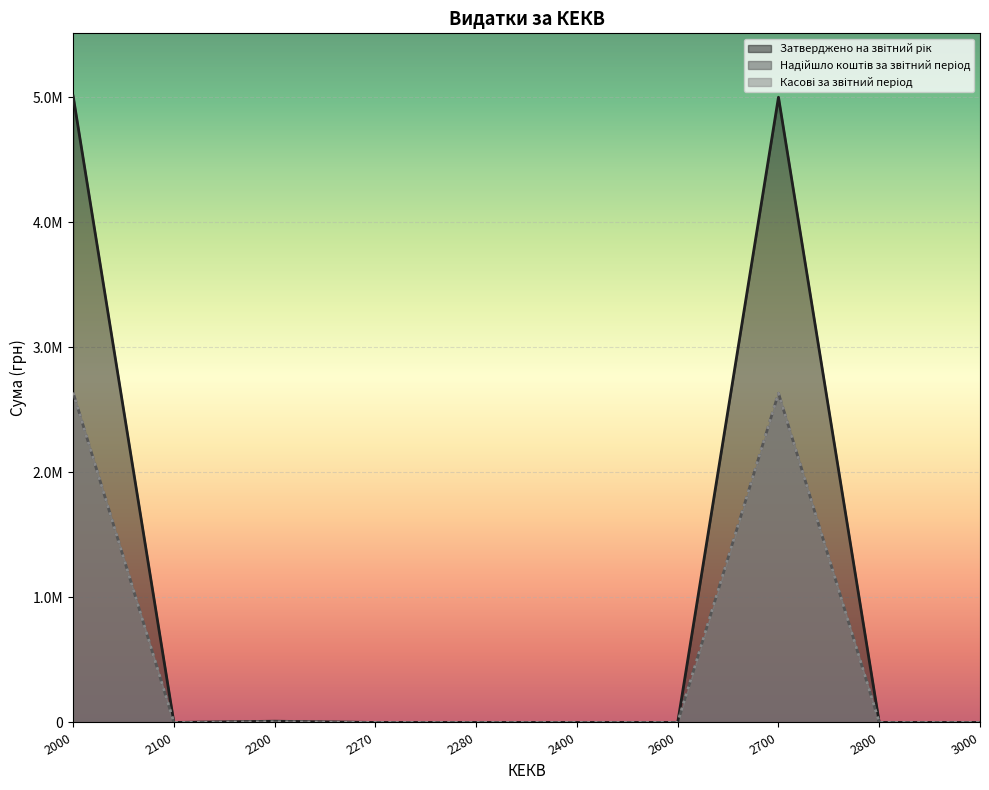

Is it true that Касові за звітний період equals 2637560.5 at 2000?

True